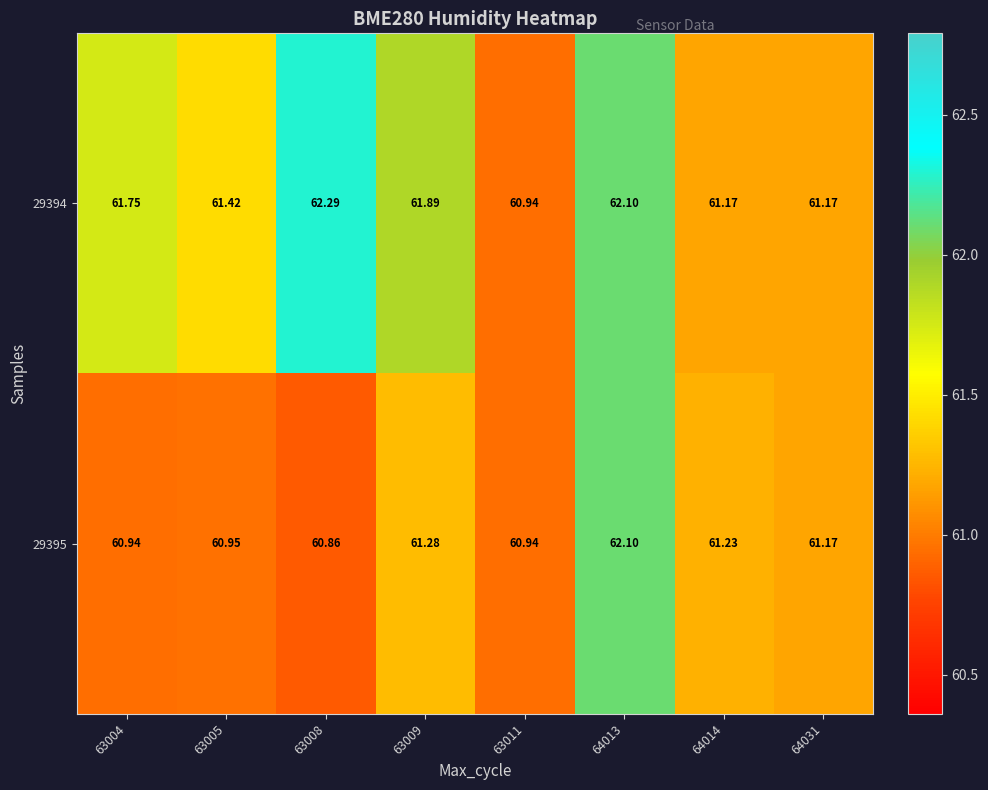

What is the difference between the highest and lowest values at 63004?

0.8